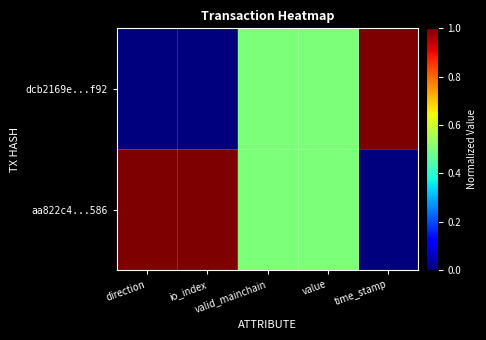

What is the total value across all series at valid_mainchain?

1.0